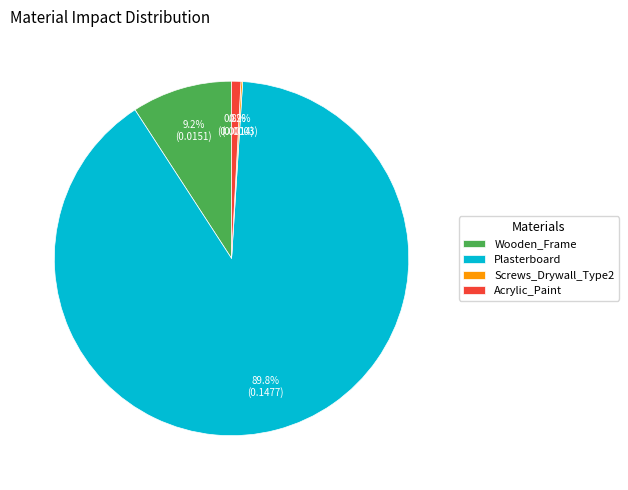

Do Plasterboard and Acrylic_Paint together represent more than half of the pie?

Yes